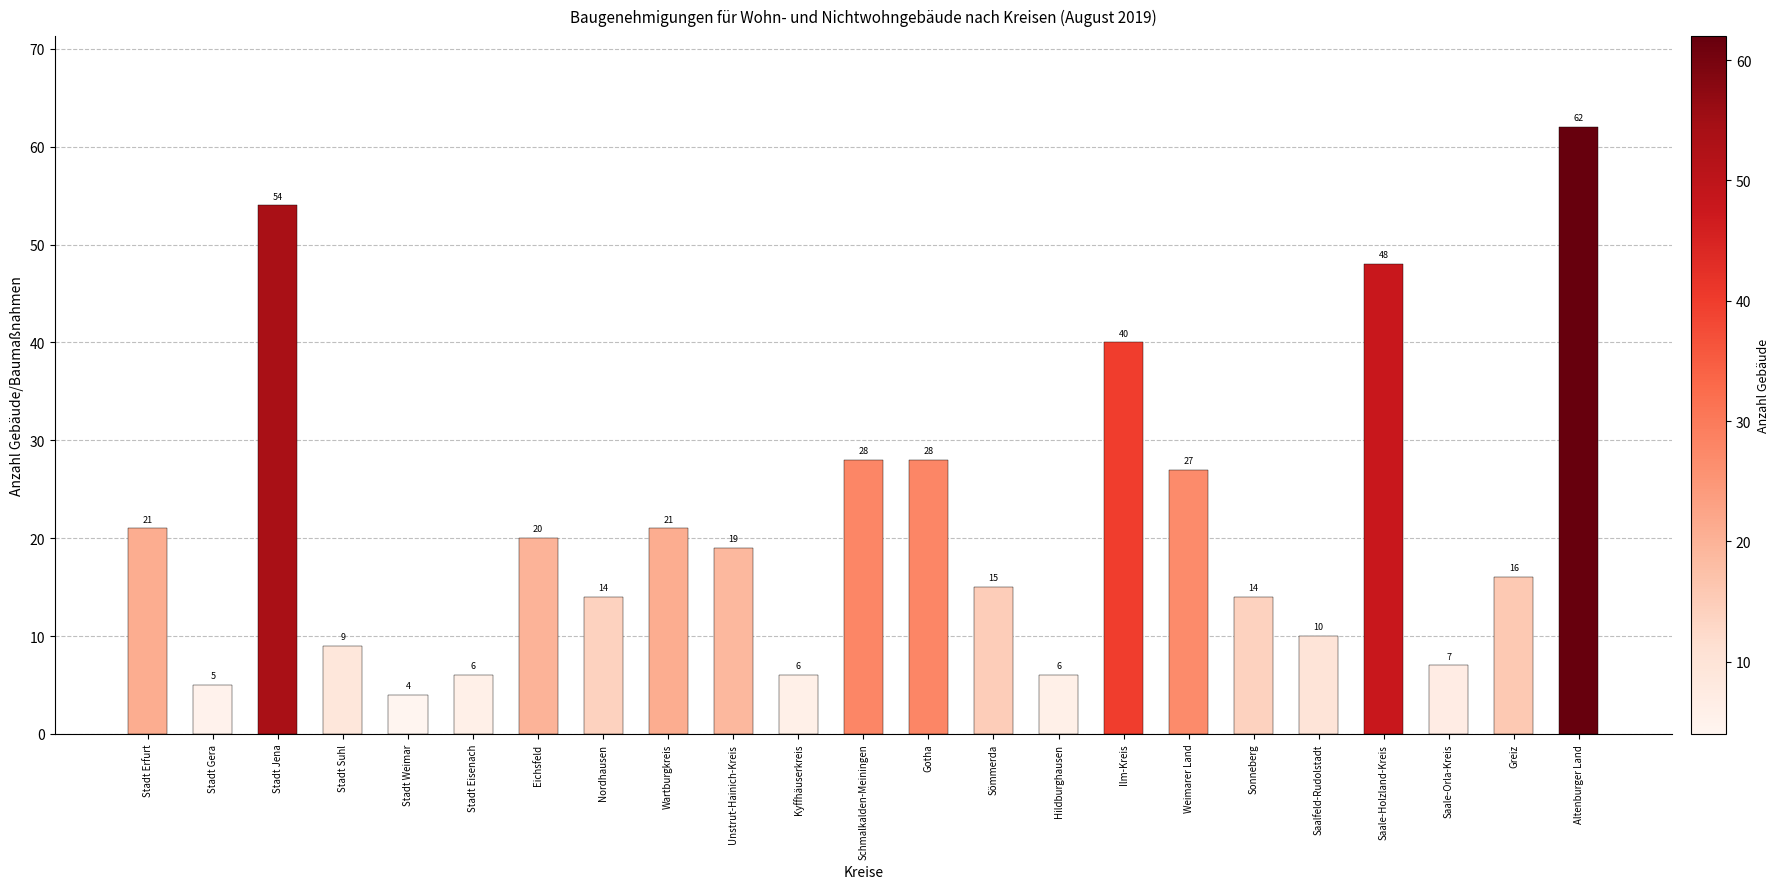

Does the chart contain any negative values?

No